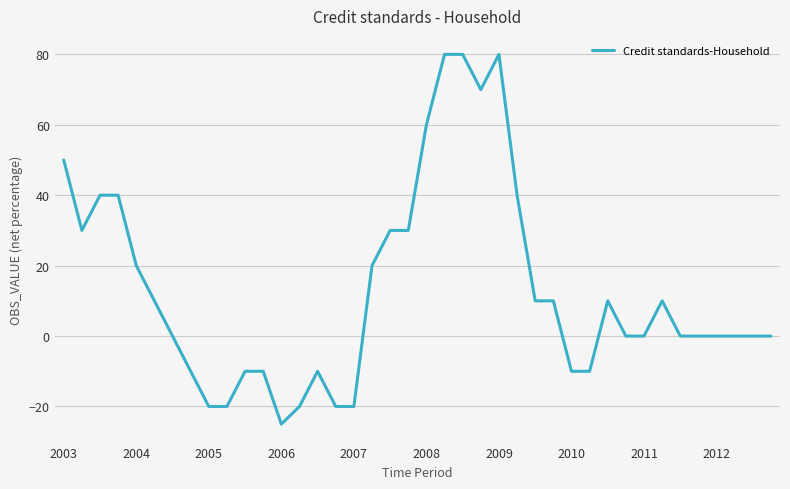

What is the minimum value shown in the chart?

-25